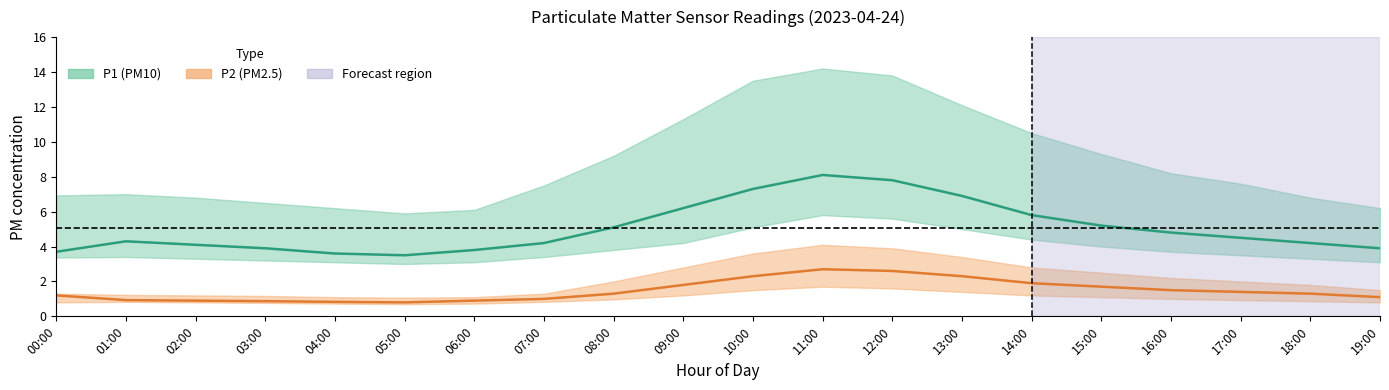

Which series has the largest total across all categories?

P1 (PM10) mean